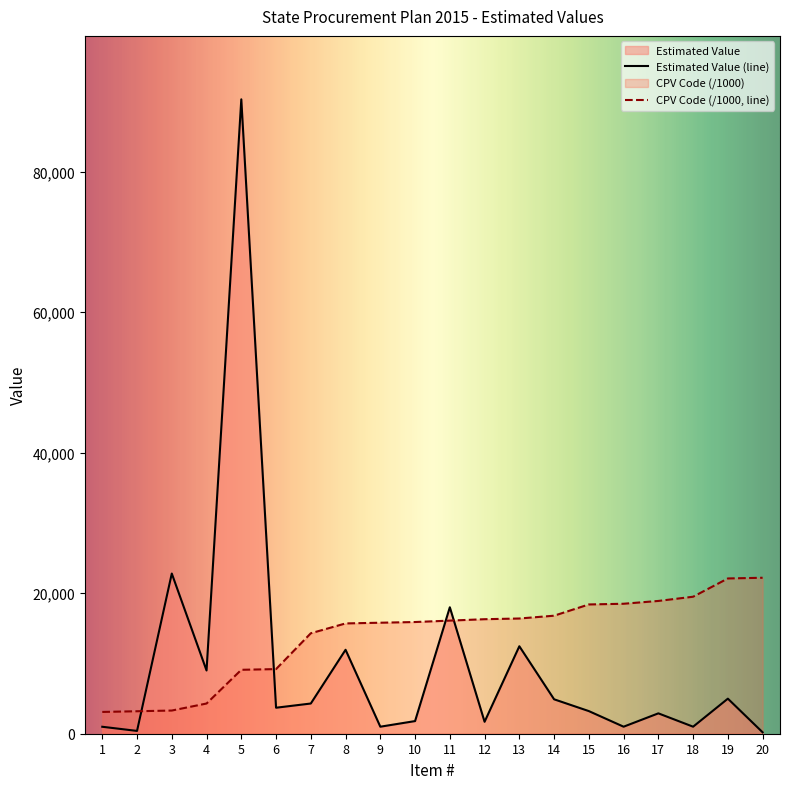

What is the difference between the maximum and minimum values in the Estimated Value series?

90100